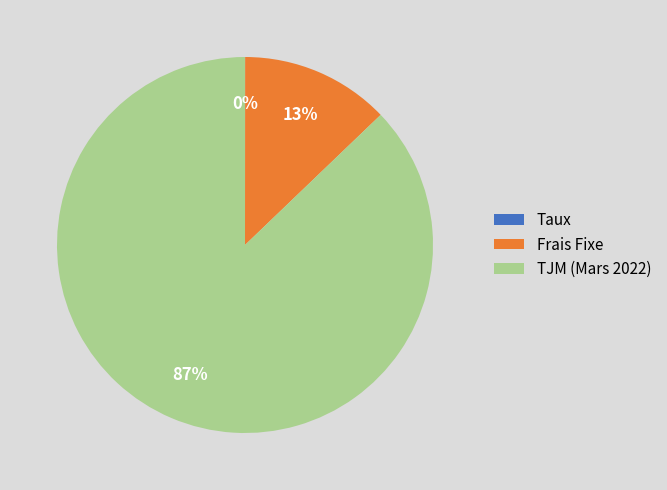

Does any single category account for the majority?

Yes